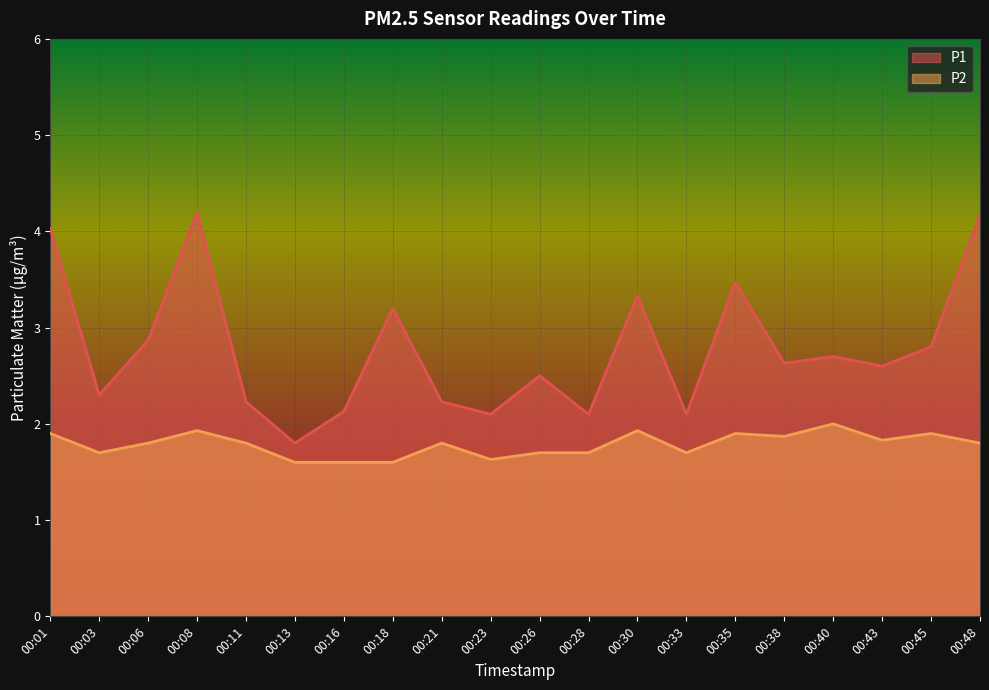

Rank the series by their maximum value, from lowest to highest.

P2, P1